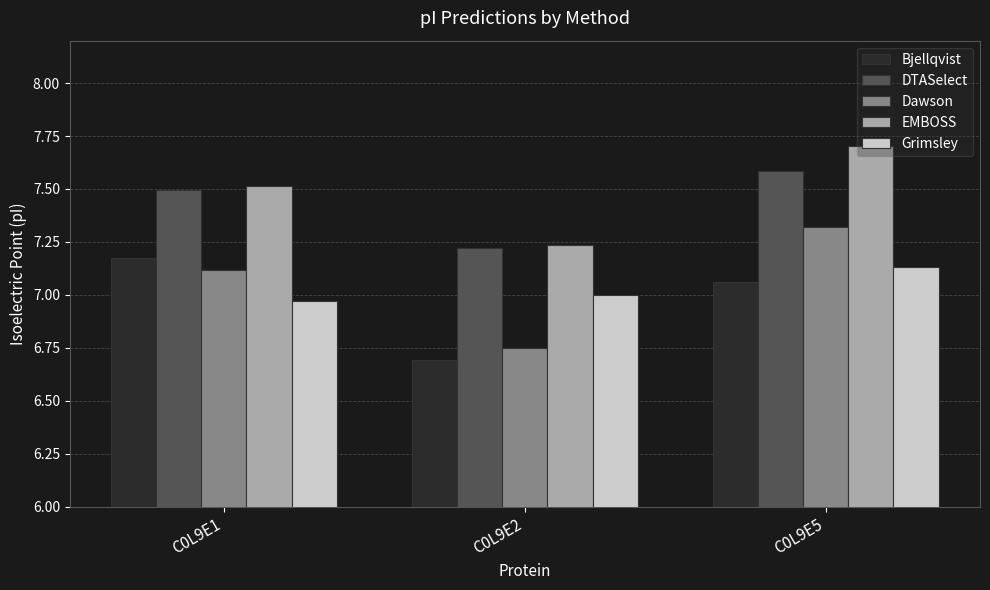

Are the bars grouped side by side (vs. stacked)?

Yes